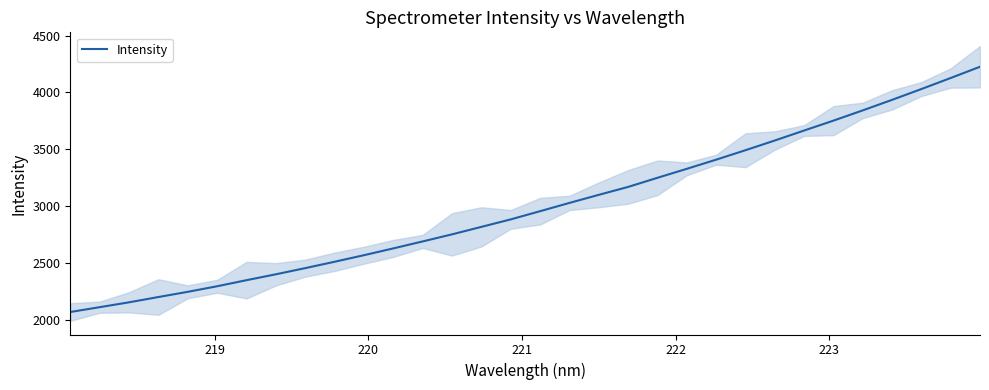

What is the sum of all values?

96003.7